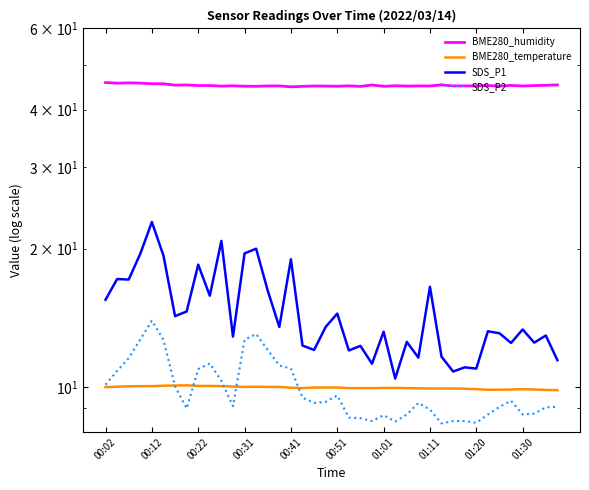

True or false: BME280_humidity and SDS_P1 intersect in this chart.

False